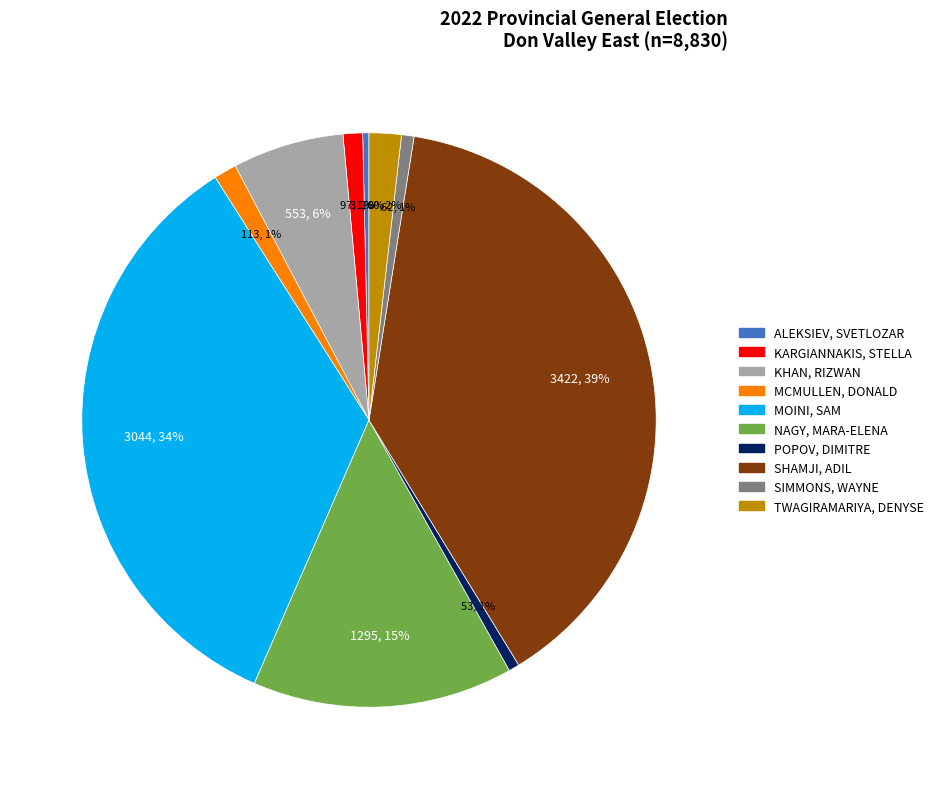

To the nearest percent, what is the average slice percentage?

10%